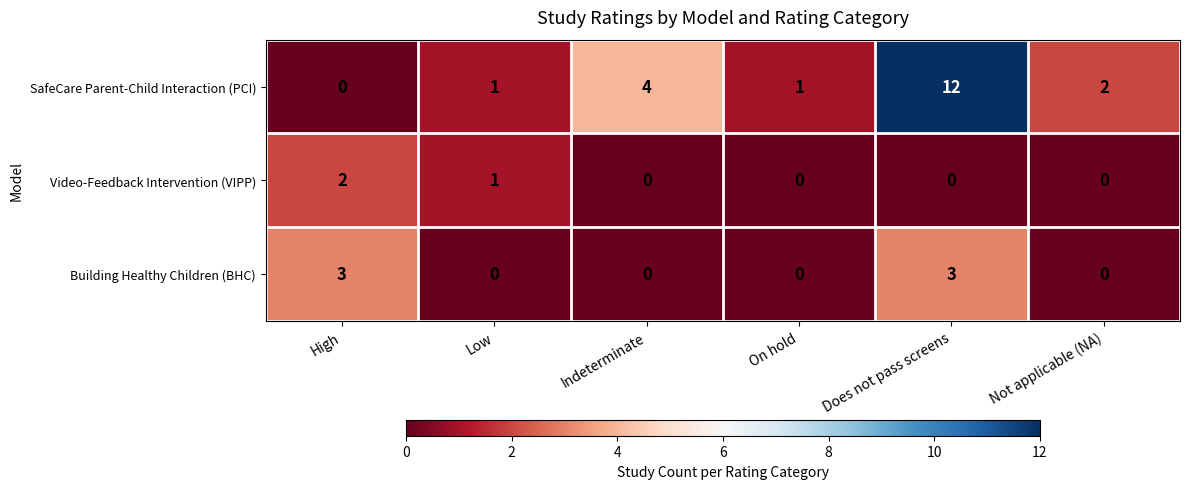

List the series in order of their overall mean, highest first.

SafeCare Parent-Child Interaction (PCI), Building Healthy Children (BHC), Video-Feedback Intervention (VIPP)